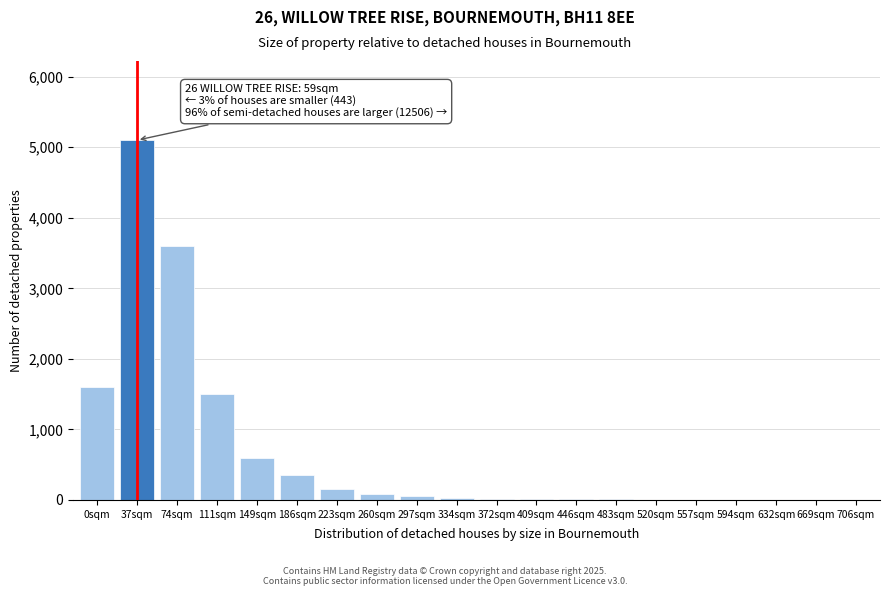

What is the maximum value shown in the chart?

5100